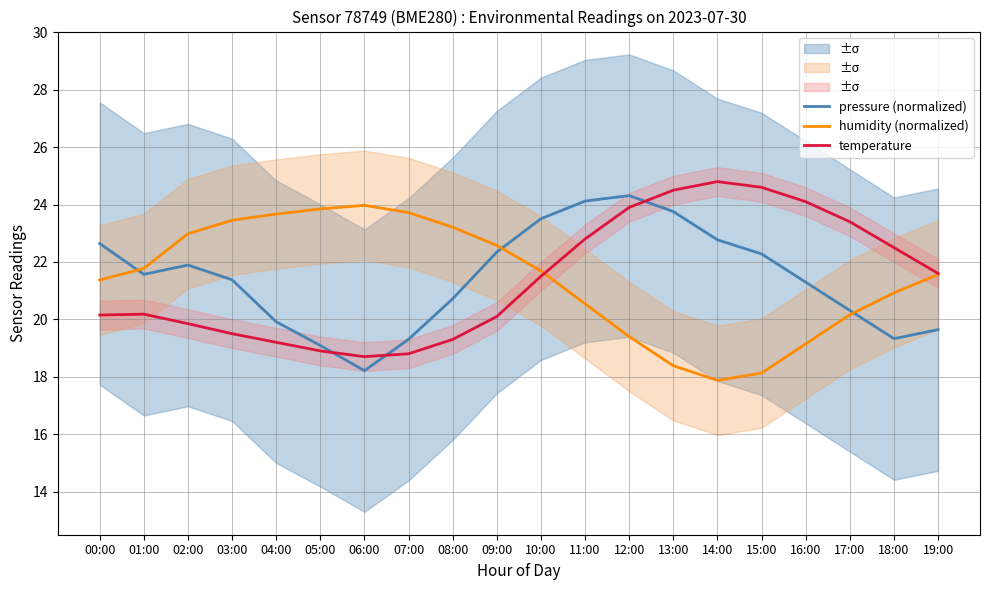

How many series are shown in this chart?

3